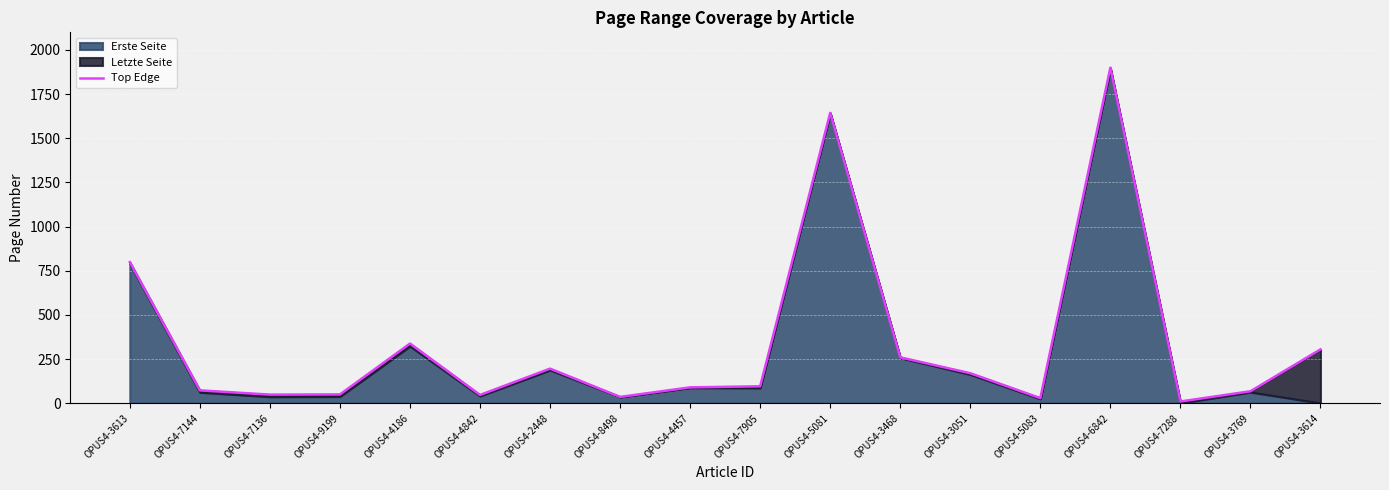

Is it true that the value at OPUS4-8498 is 57?

False